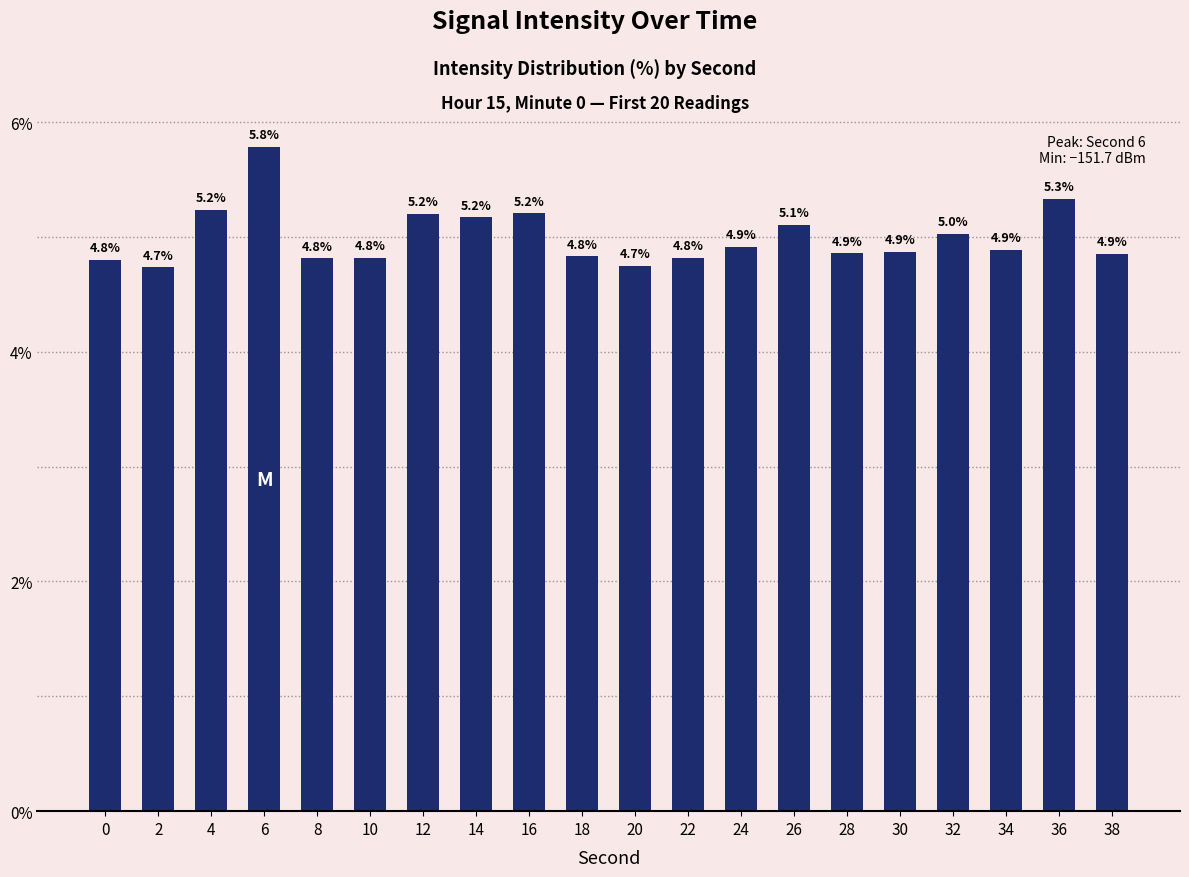

What is the greatest value displayed?

5.8